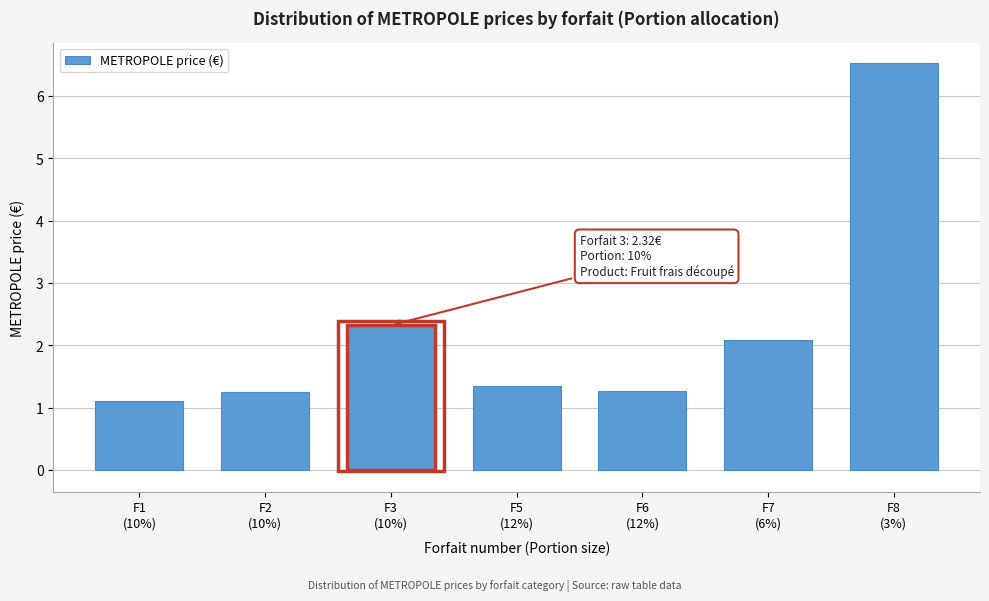

What is the average value?

2.3